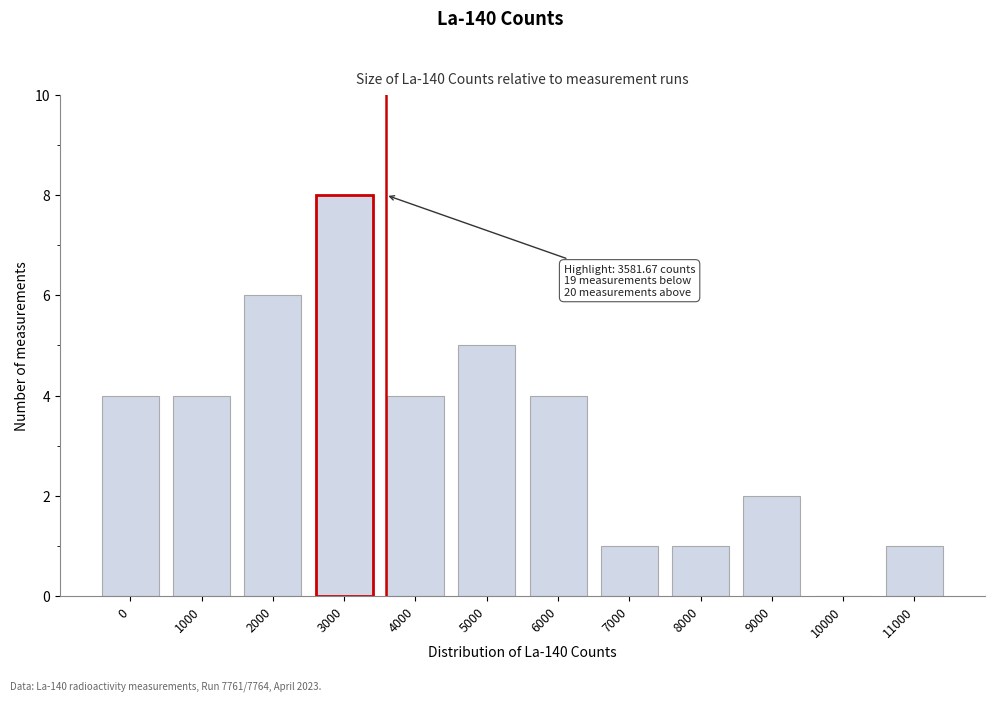

Reading left to right, what are all the values shown in this chart?

0=4	1000=4	2000=6	3000=8	4000=4	5000=5	6000=4	7000=1	8000=1	9000=2	10000=0	11000=1